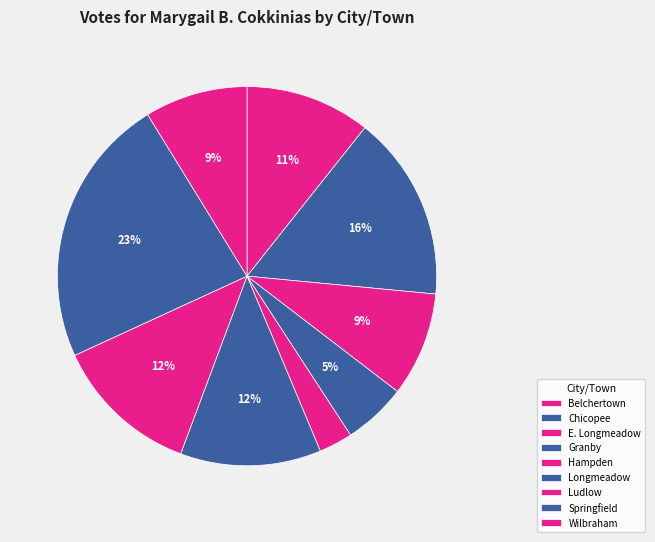

Is the sum of Longmeadow and Granby greater than half?

No